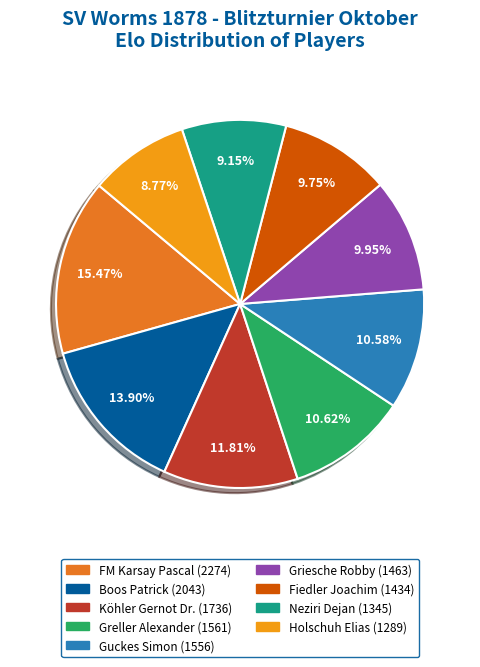

Count the number of slices in the pie.

9